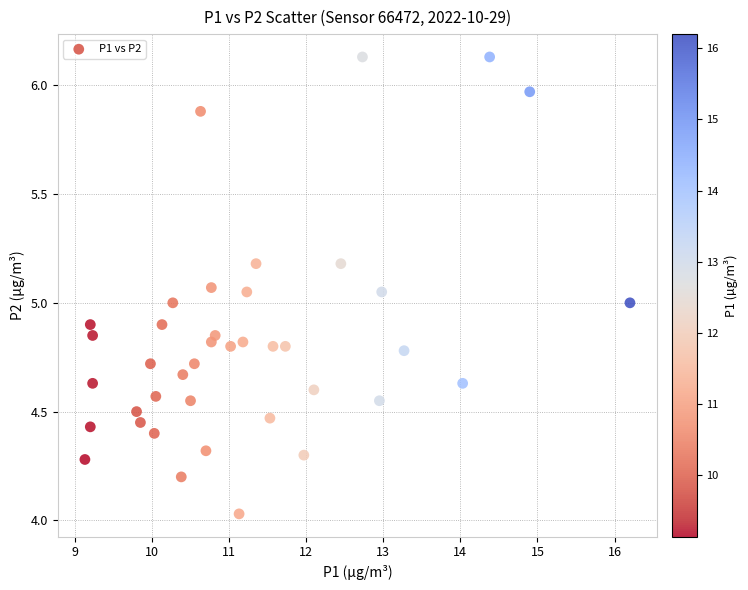

What is the range of X values (max minus min)?

7.1